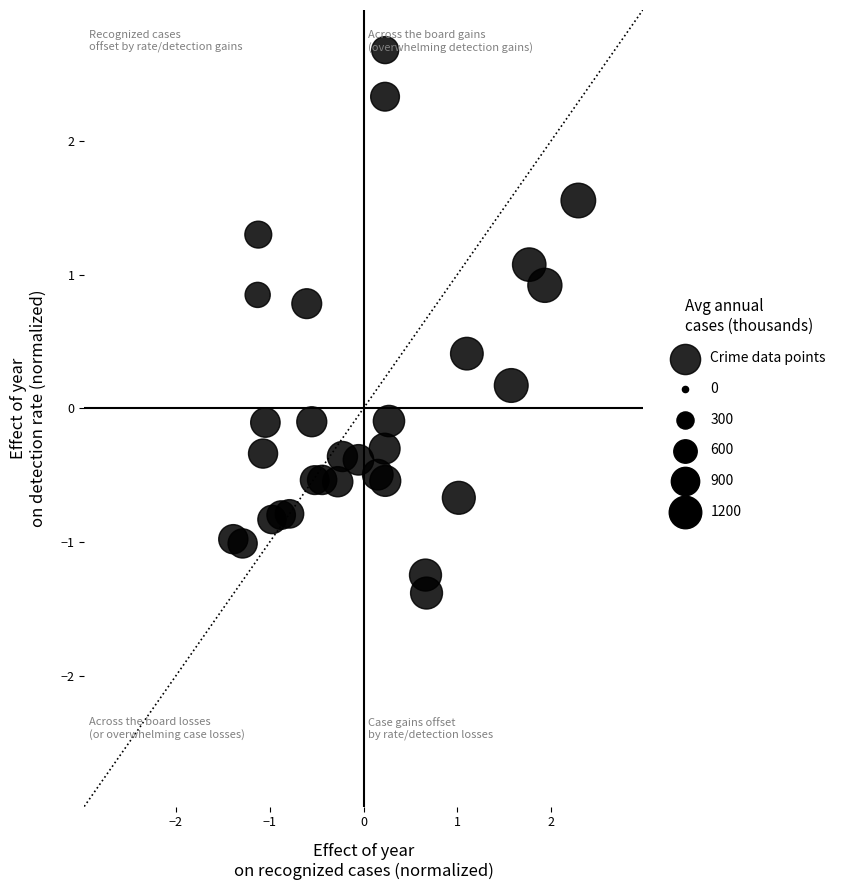

What is the range of X values (max minus min)?

3.7